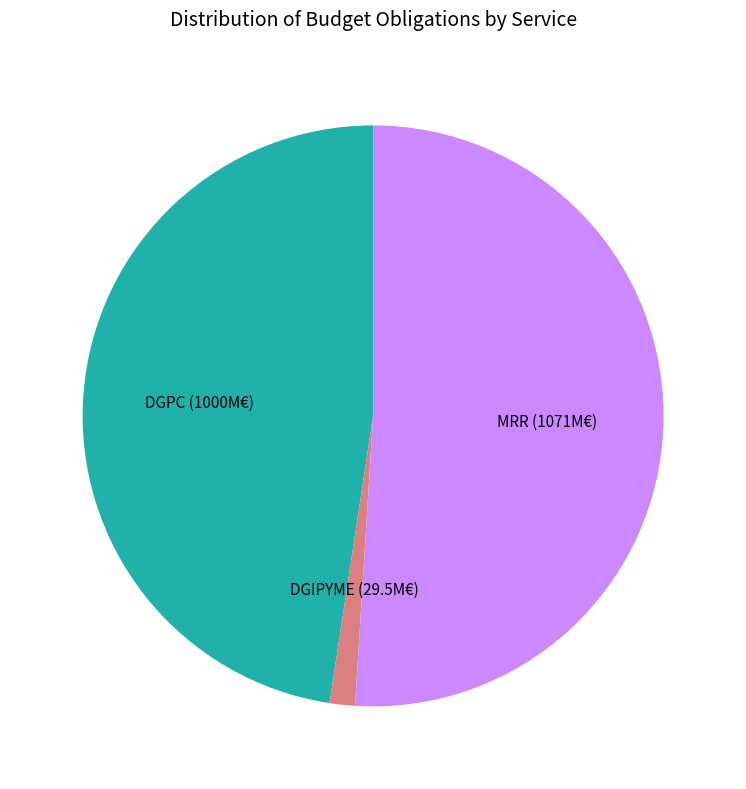

Is there any slice that represents more than half of the pie?

Yes